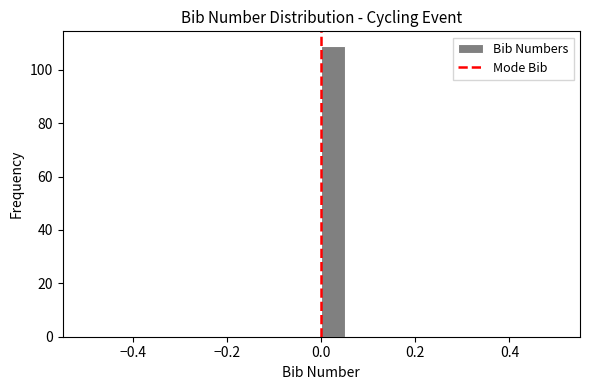

Read against the x-axis, roughly where is the centre of the tallest bar?

0.02